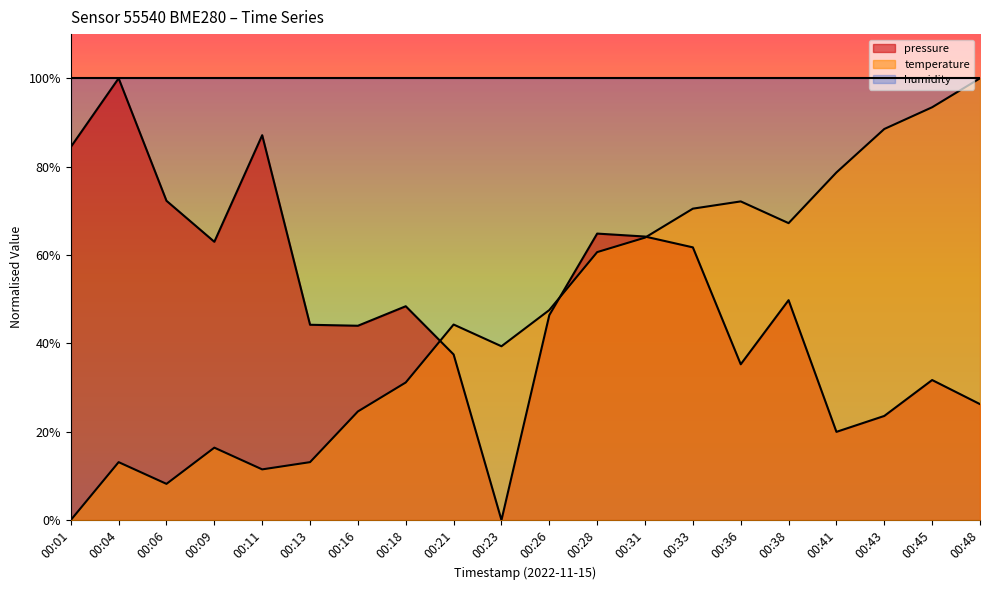

Is it true that temperature equals 8.2 at 00:06?

True